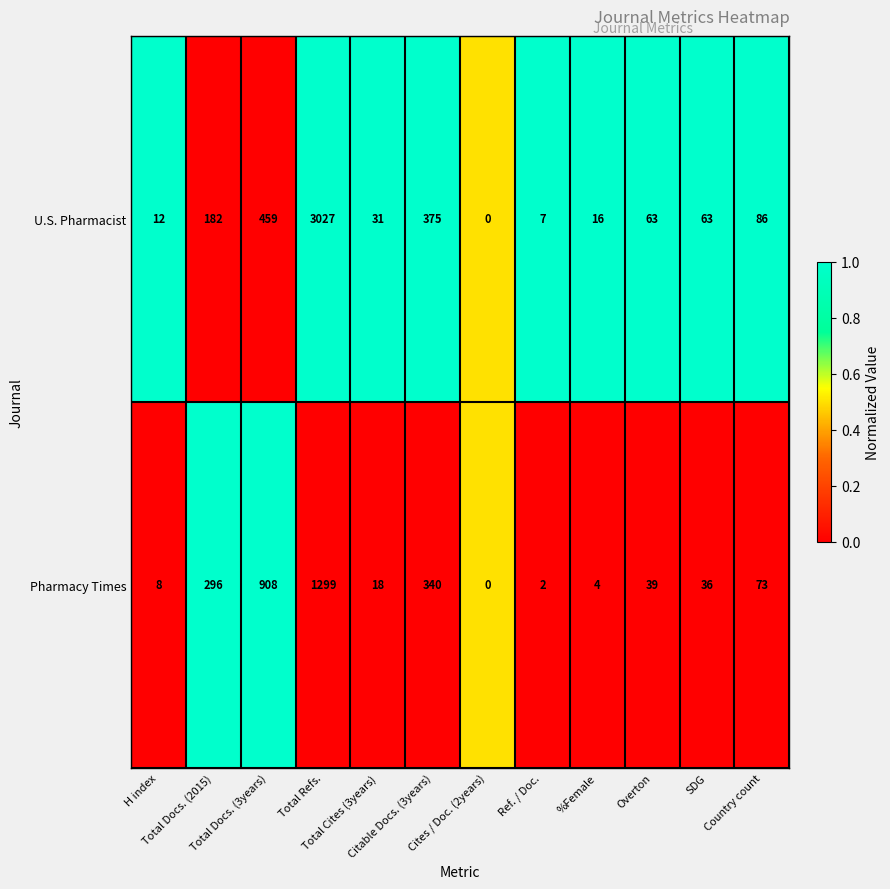

At which category is the sum across all series the highest?

Total Refs.